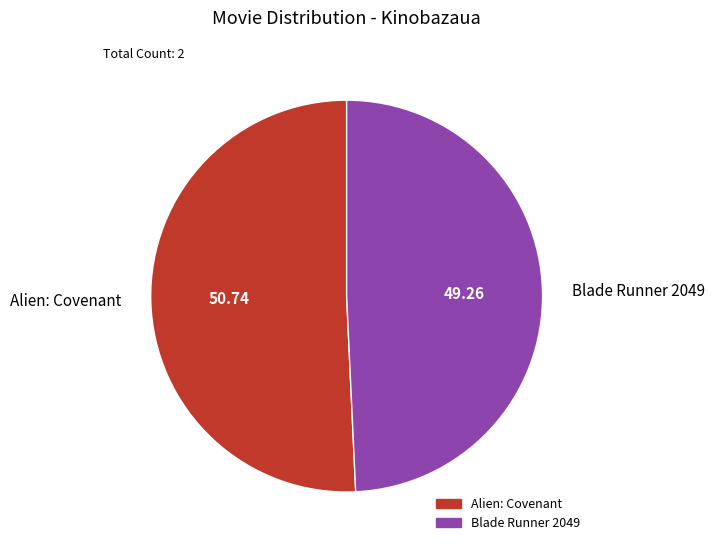

Which slice is the largest?

Alien: Covenant